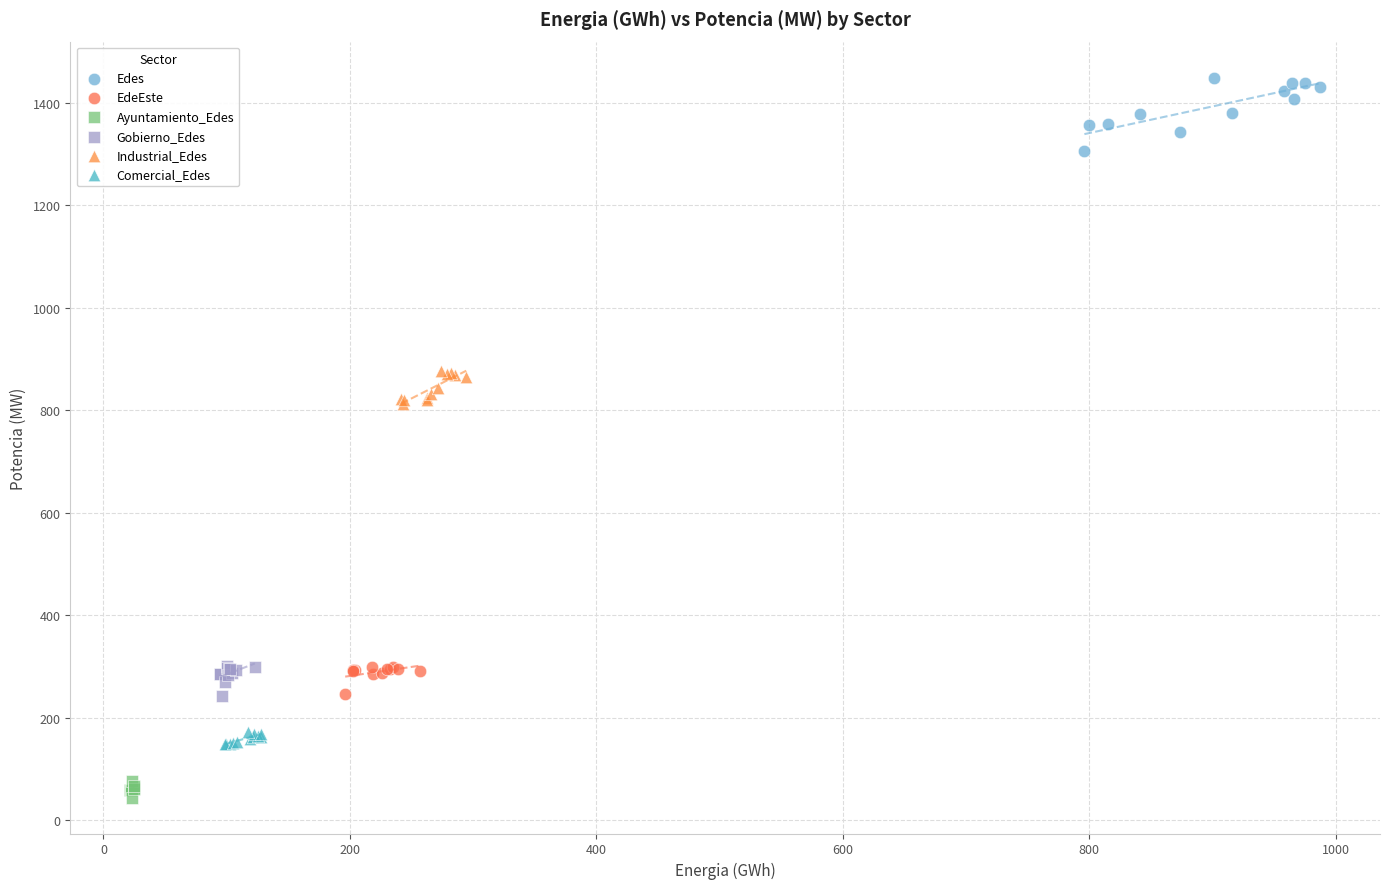

Which series contains the highest Y value?

Edes